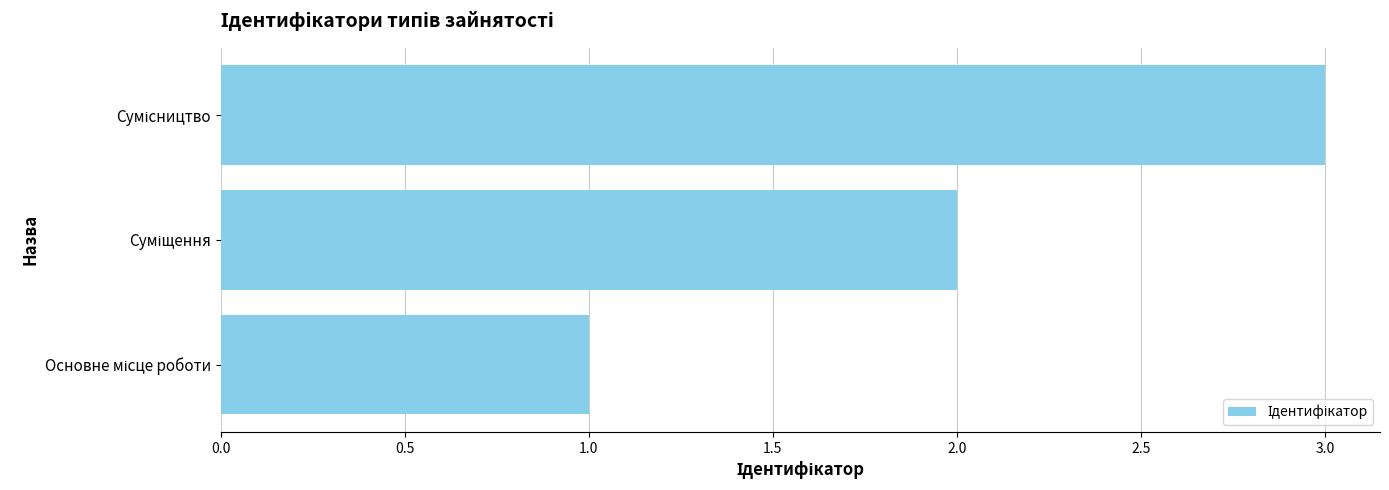

How many bars are there in total?

3